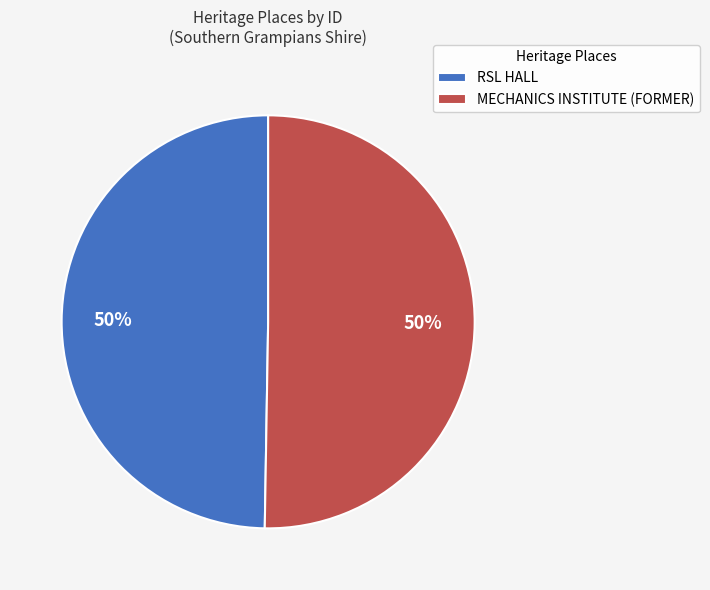

Do MECHANICS INSTITUTE (FORMER) and RSL HALL together represent more than half of the pie?

Yes